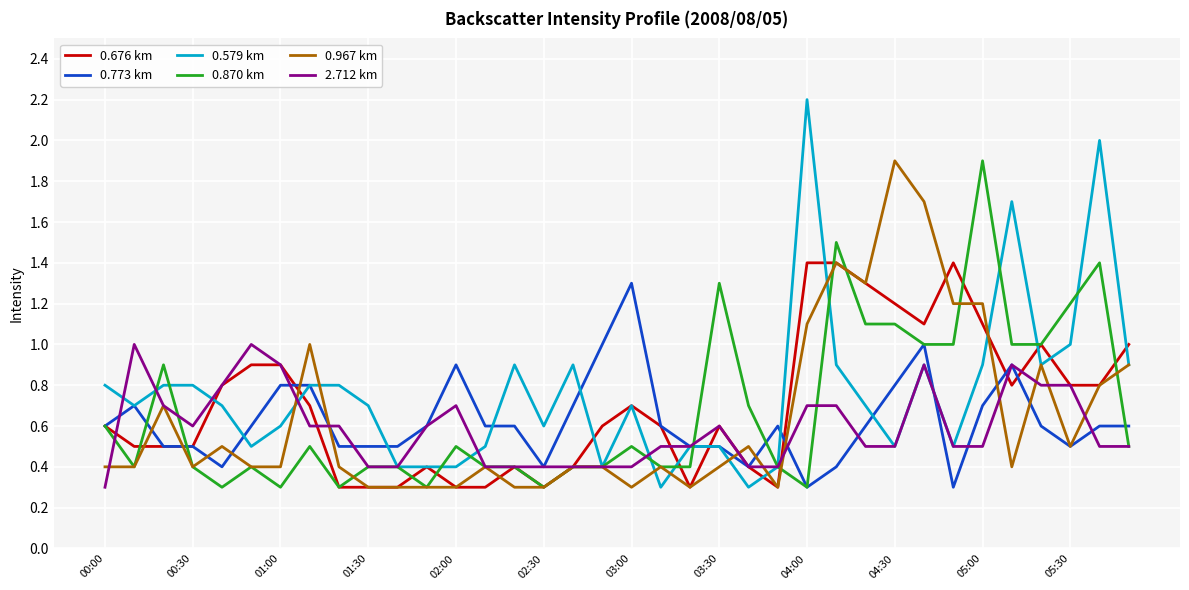

What is the maximum value for 0.676 km?

1.4